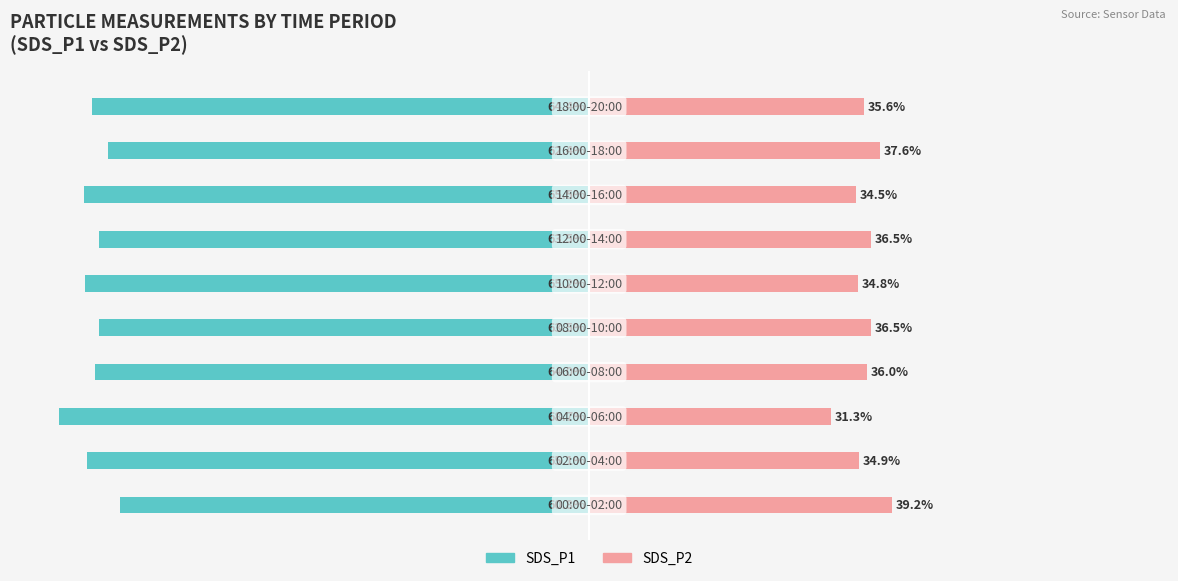

How many values in the SDS_P2 series exceed 35?

6